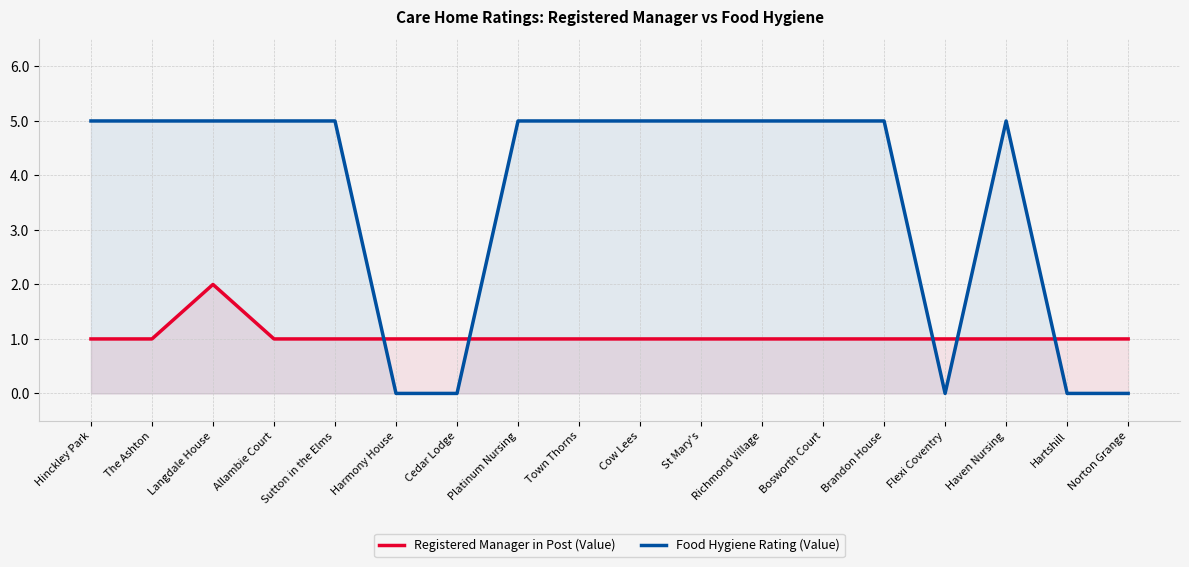

How many lines are shown in the chart?

2